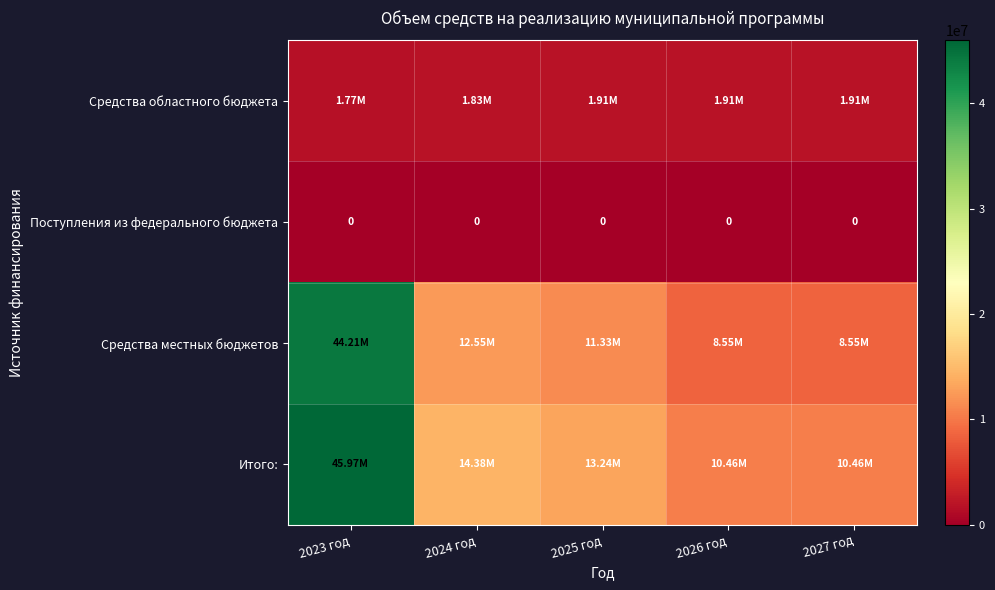

Read the Средства местных бюджетов value at 2025 год.

11331600.0